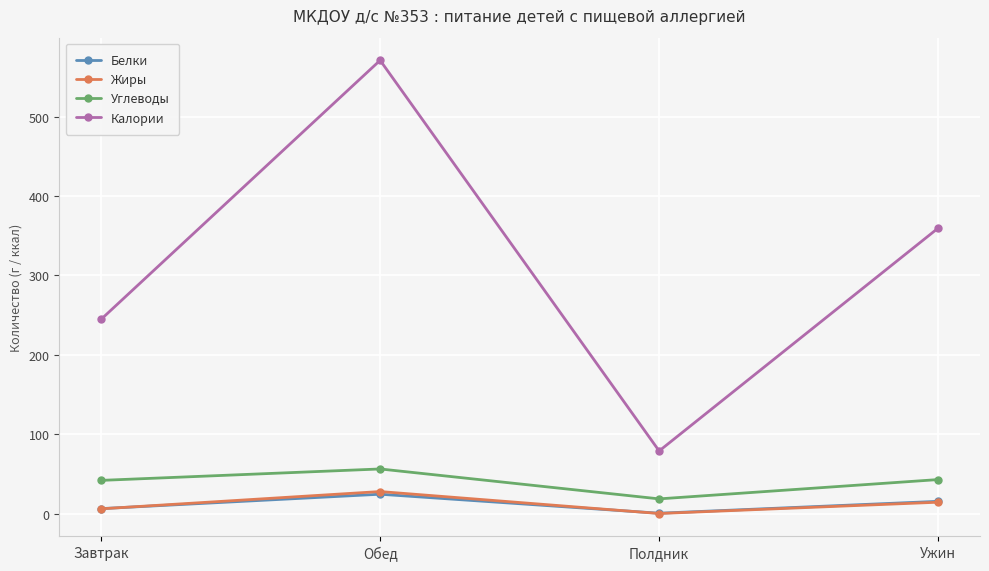

List the labels in order of Калории value, smallest first.

Полдник, Завтрак, Ужин, Обед